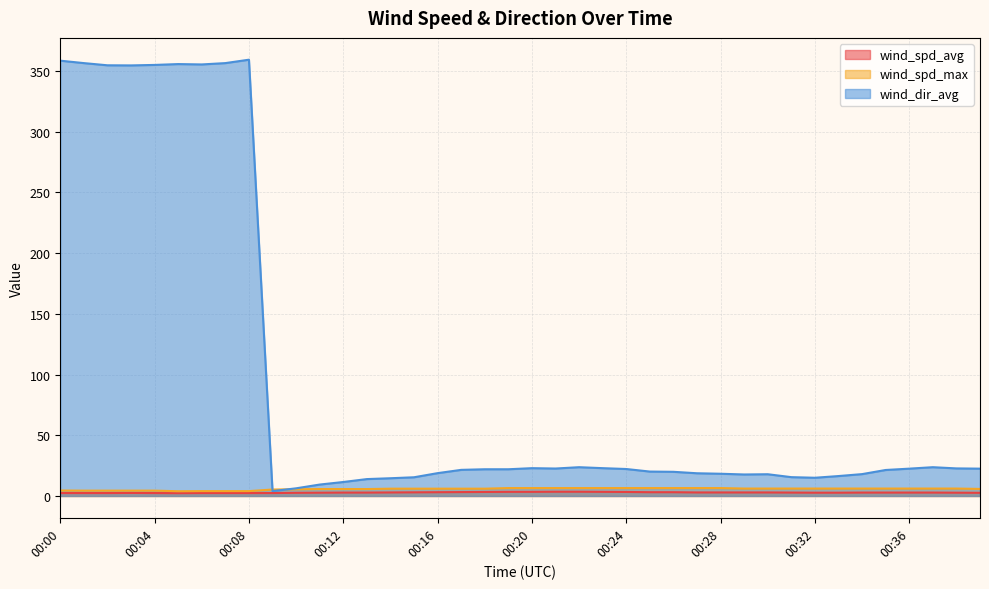

The value of wind_spd_avg at 00:23 is 1.2. True or false?

False